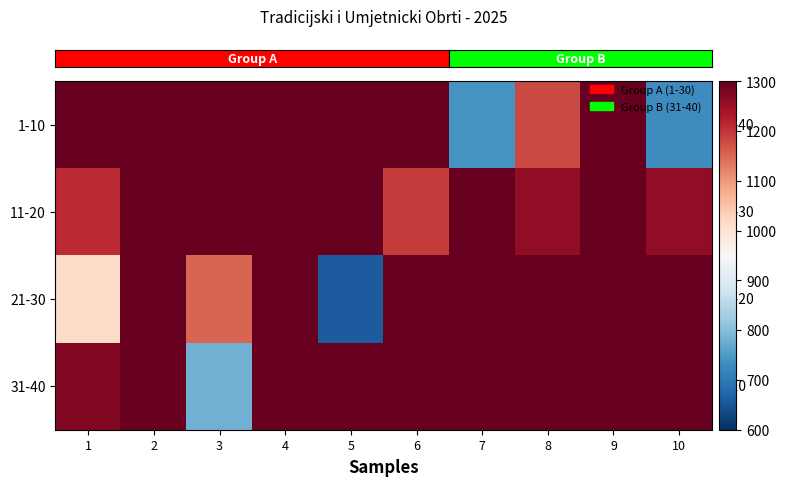

What is the greatest value displayed?

1300.0